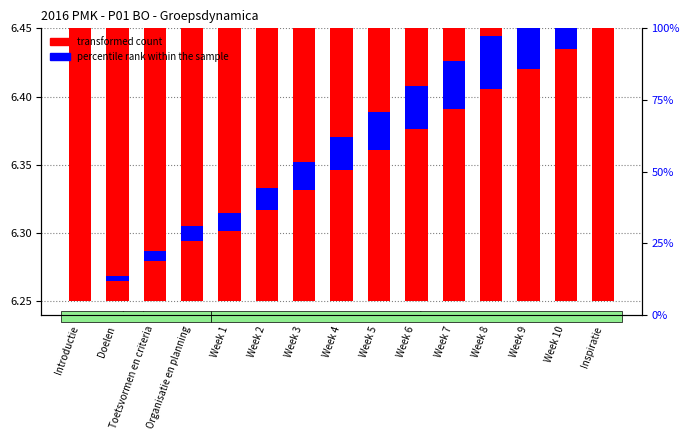

What position from the right is Week 5?

7